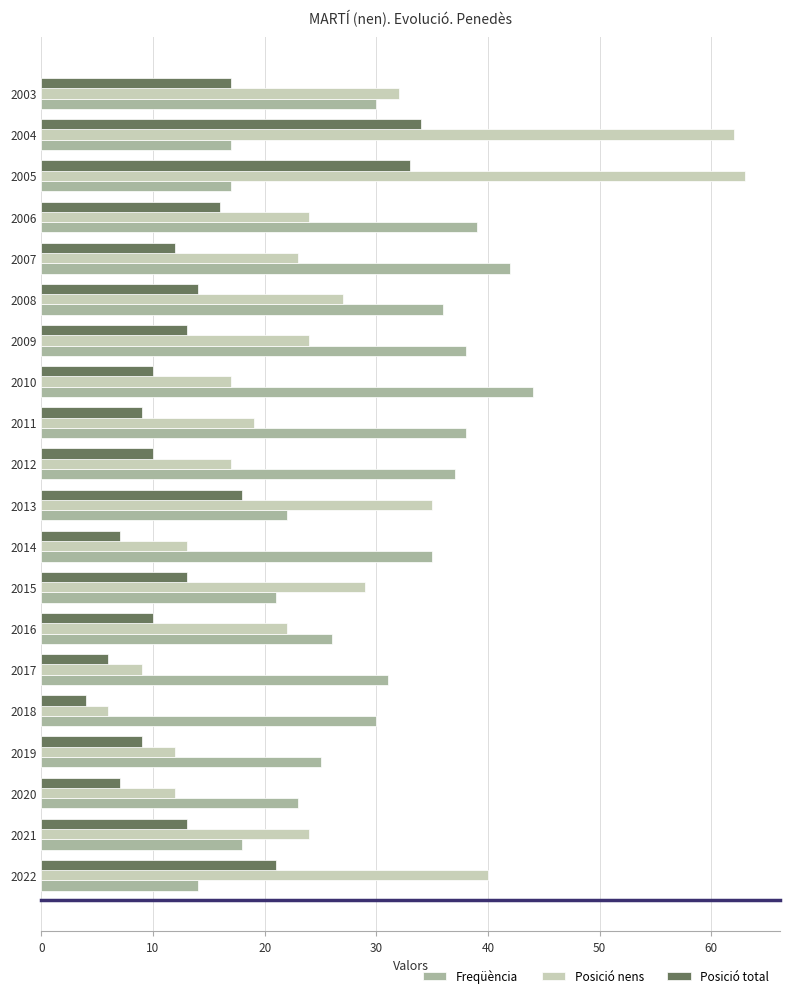

Which series has the largest total across all categories?

Freqüència